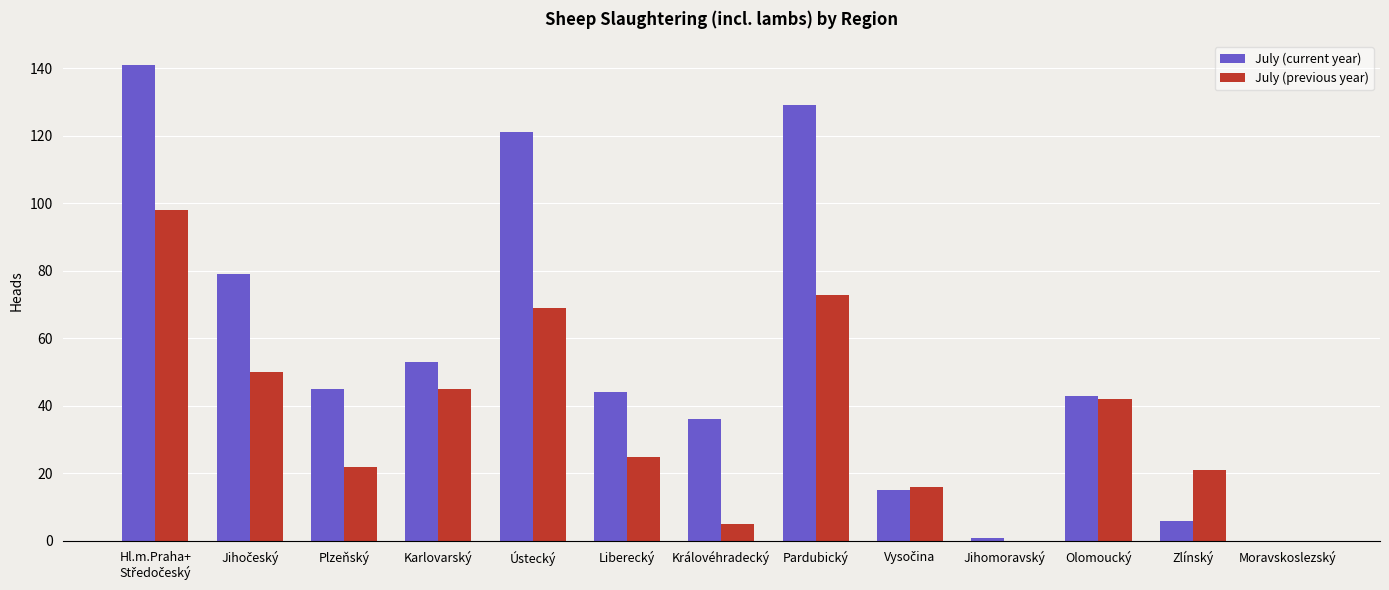

Does the chart contain stacked bars?

No